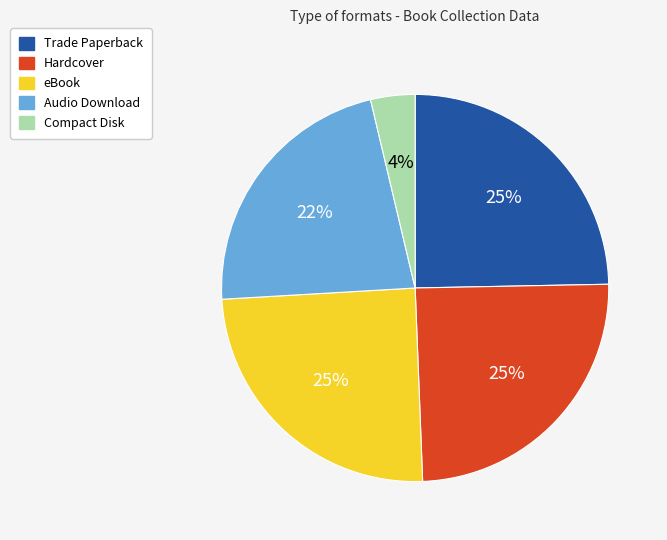

To the nearest percent, what percentage of the pie is eBook?

25%